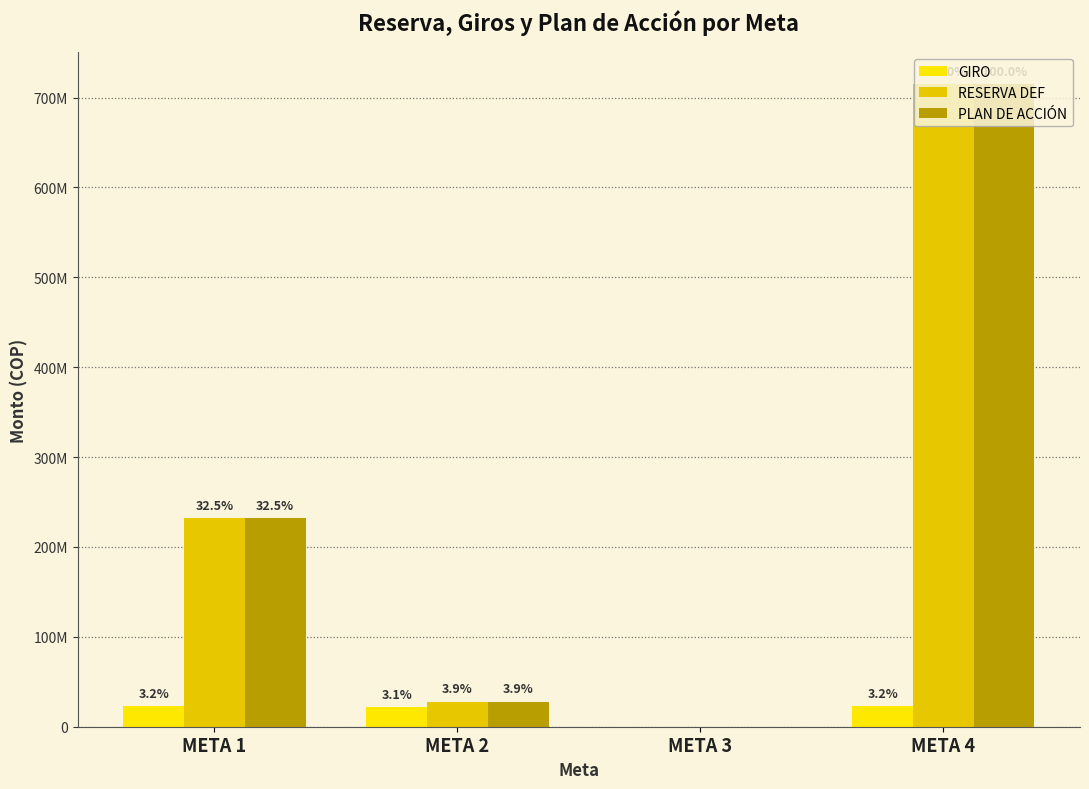

Where does the RESERVA DEF series first go above 232218004?

META 1